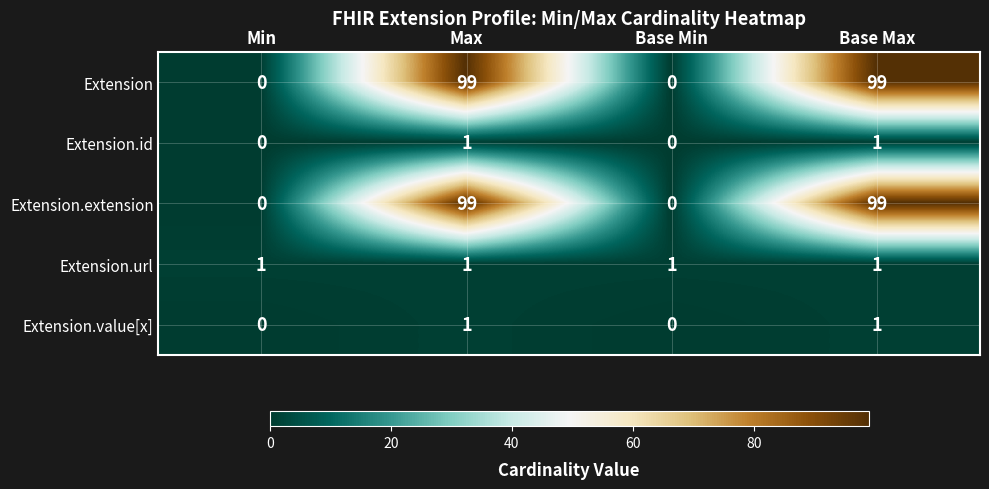

What is the difference between the second highest and second lowest values in the Extension series?

99